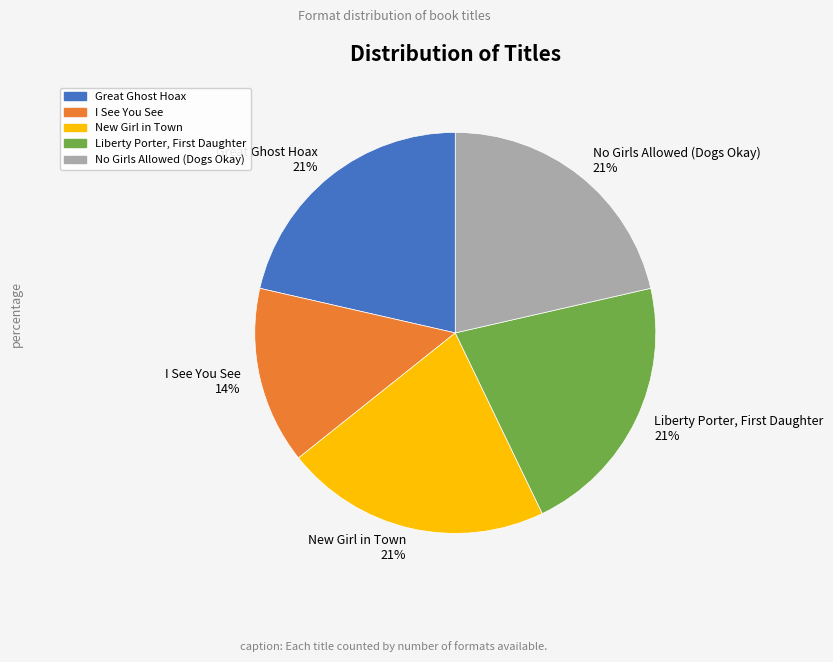

To the nearest percent, what percentage of the pie is No Girls Allowed (Dogs Okay)?

21%